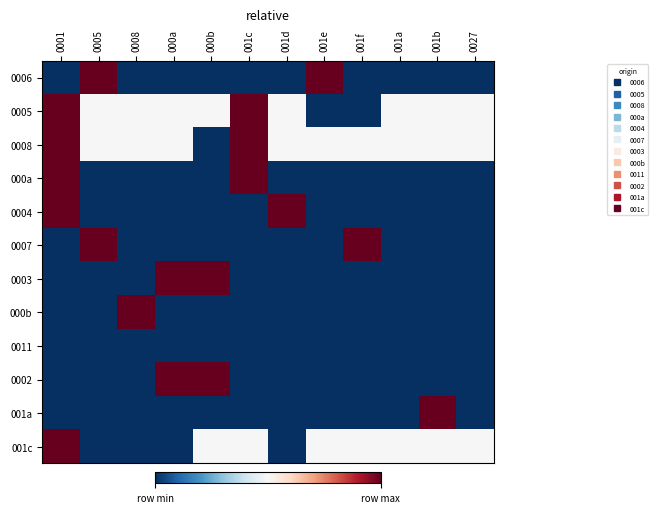

Which category has the highest value across all series?

0005